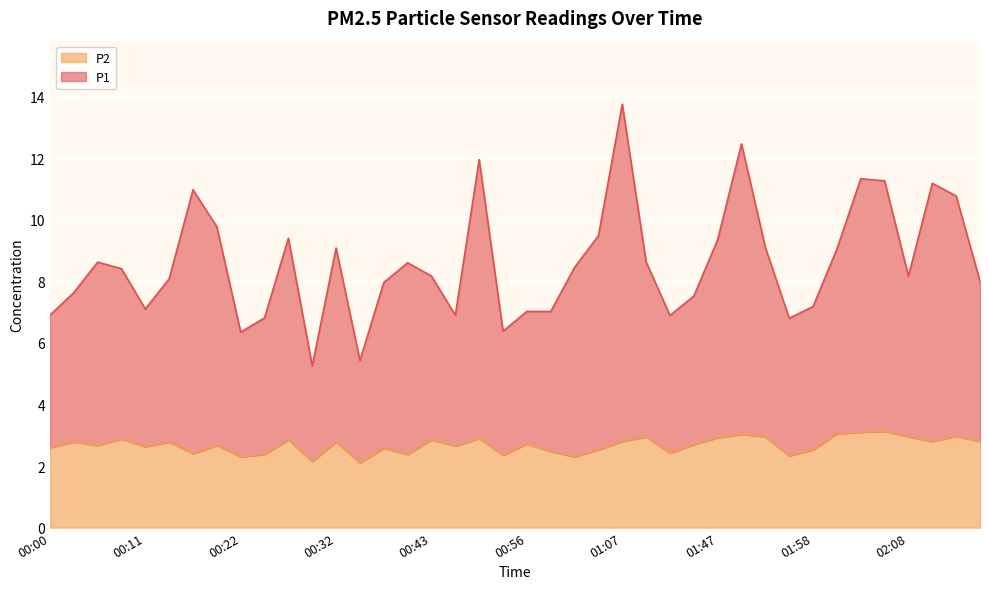

True or false: P2 has a value of 2.9 at 00:43.

True